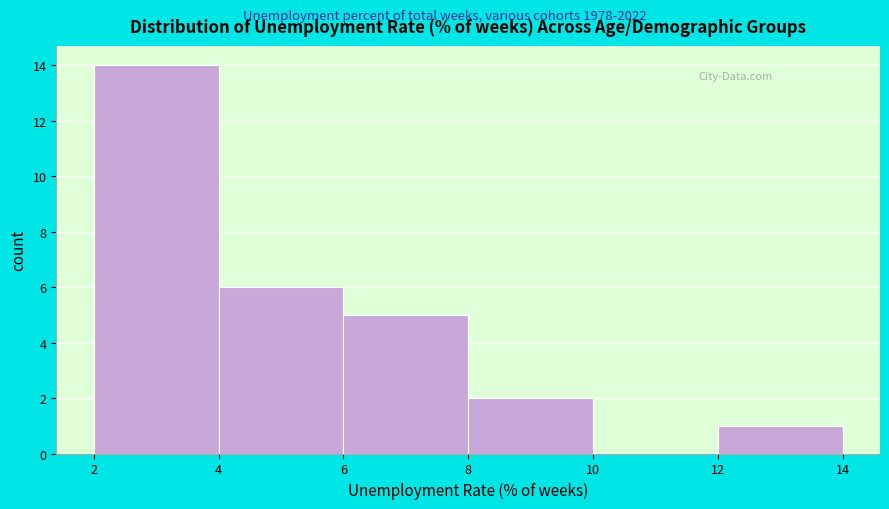

Reading left to right, list every bar in this chart as the range it spans on the x-axis followed by its height. The values are not printed on the chart, so give them approximately, as read against the axis.

2 to 4: 14
4 to 6: 6
6 to 8: 5
8 to 10: 2
10 to 12: 0
12 to 14: 1